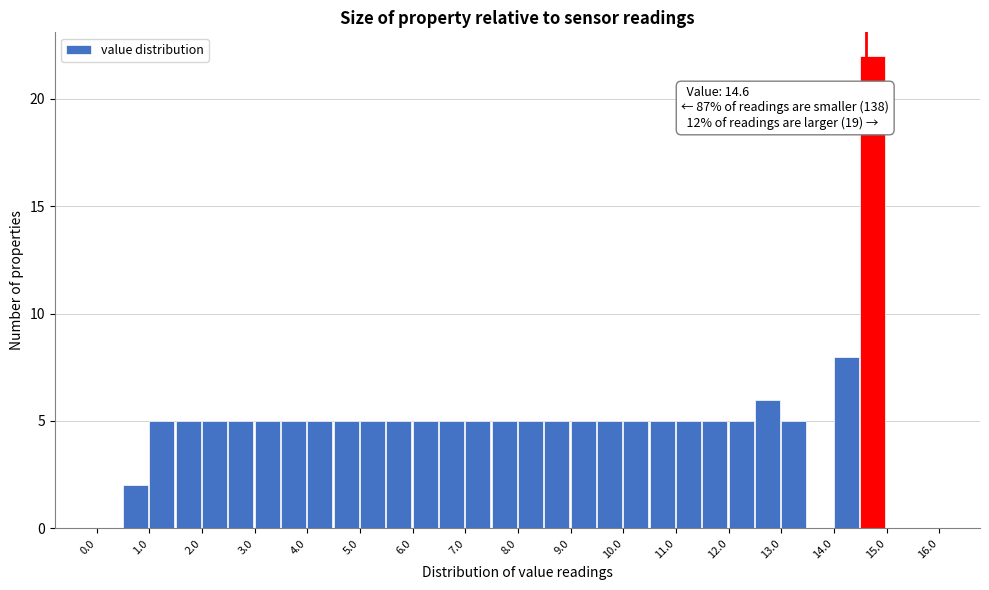

Which range on the x-axis has the tallest bar?

14.5 to 15.0